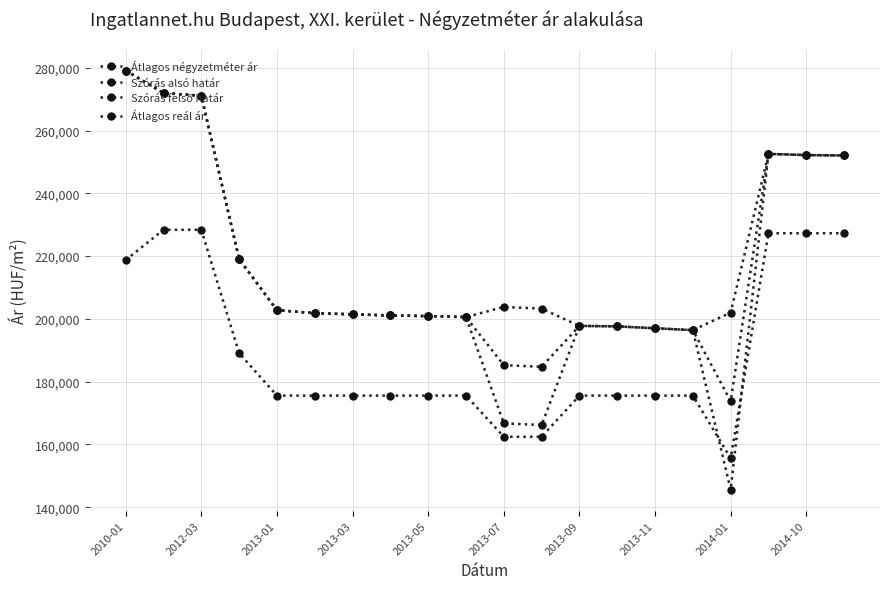

At how many categories does at least one series exceed 204957?

7